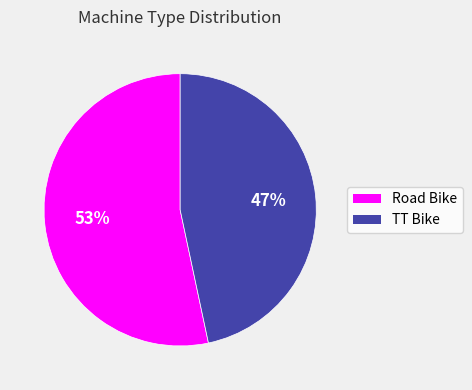

Do TT Bike and Road Bike together represent more than half of the pie?

Yes